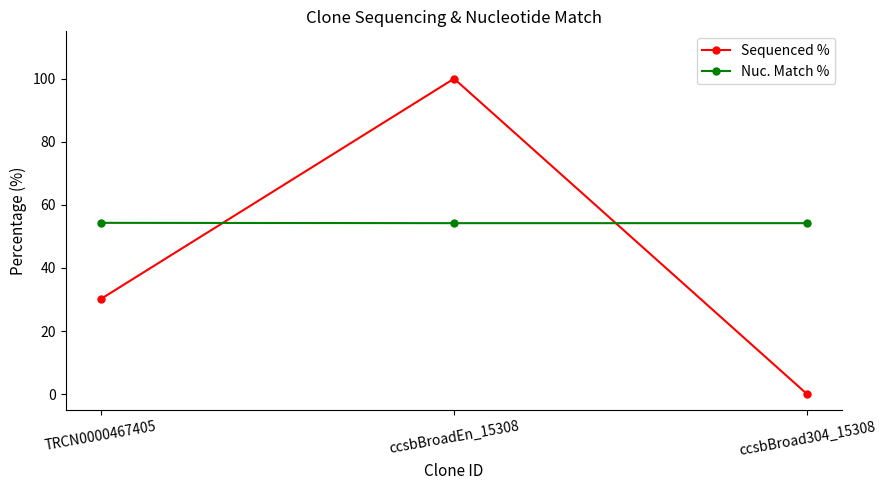

The Sequenced % series shows 0.0 at ccsbBroad304_15308. True or false?

True